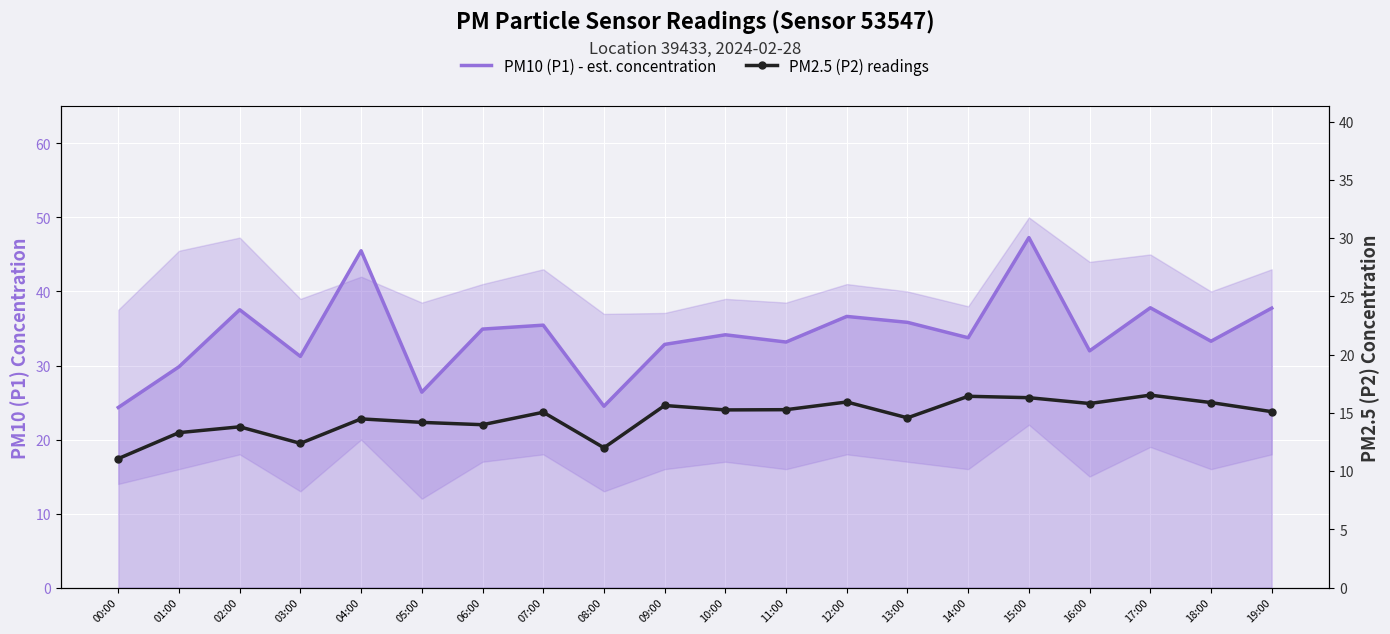

Between 03:00 and 09:00, which series saw the biggest shift?

PM2.5 (P2) readings